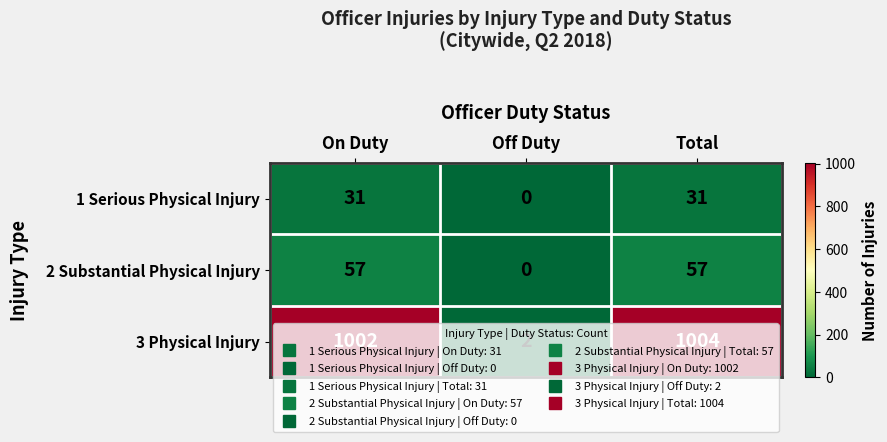

Which series has the largest total across all categories?

3 Physical Injury